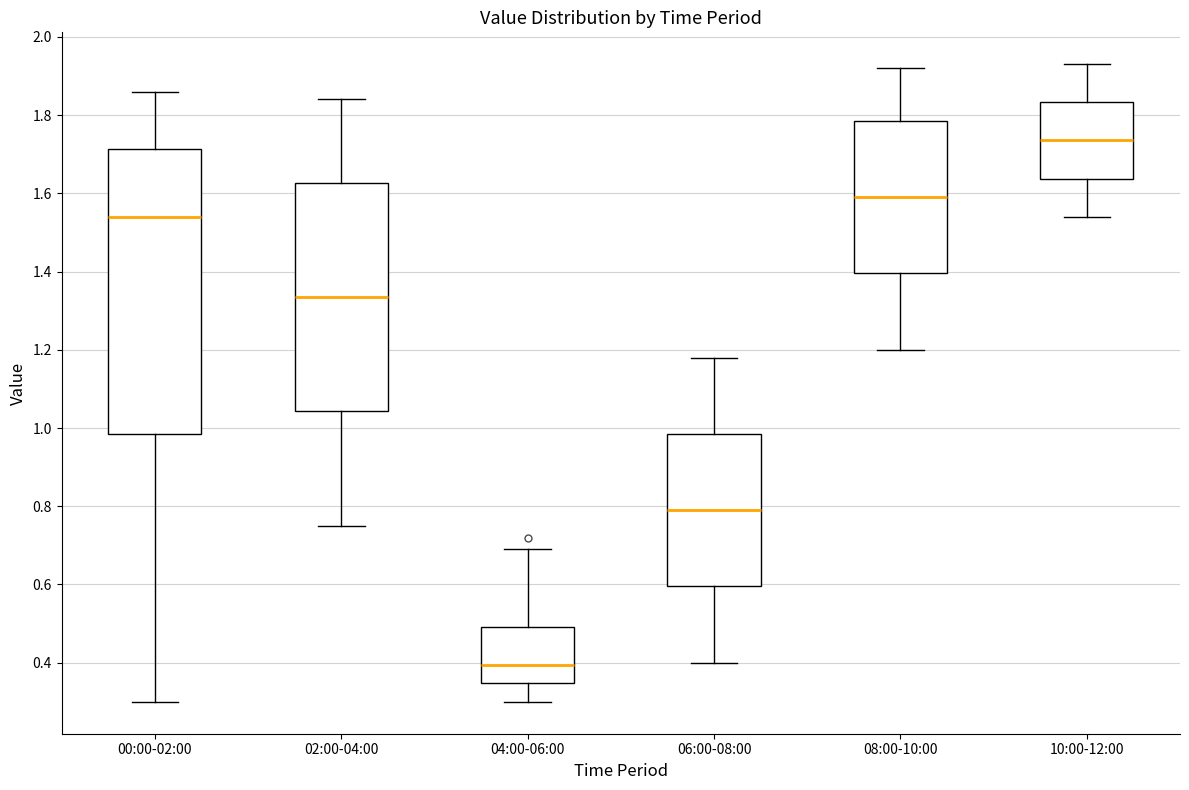

Comparing the boxes themselves (not the whiskers), which one is the tallest?

00:00-02:00